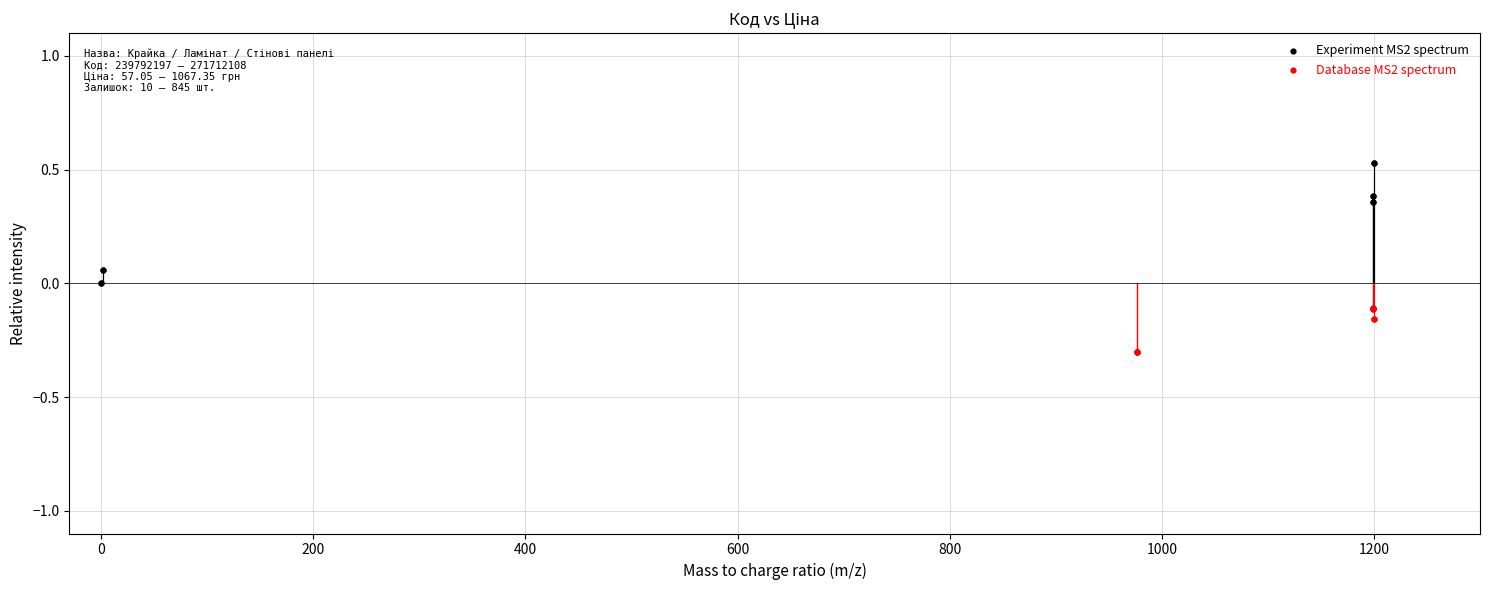

What are all the series names shown in the legend?

Experiment MS2 spectrum, Database MS2 spectrum